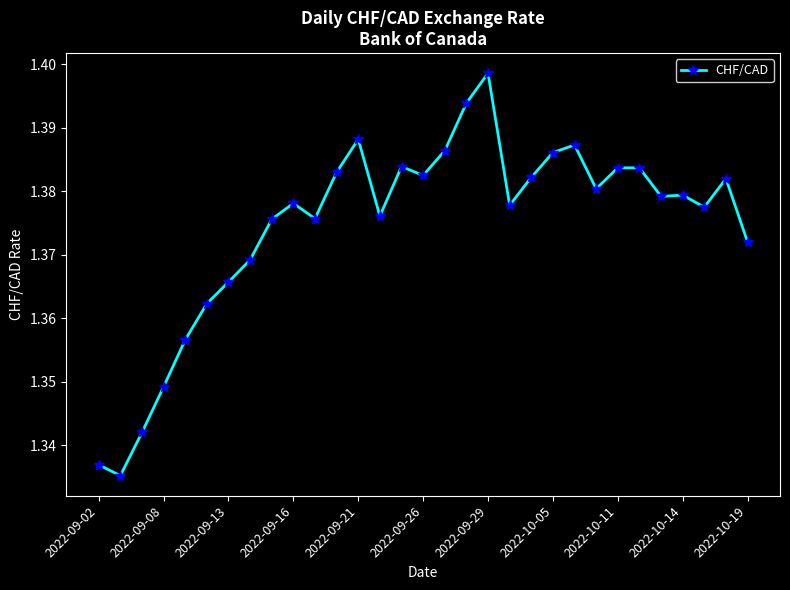

True or false: the data has more than 2 interior local peaks.

True